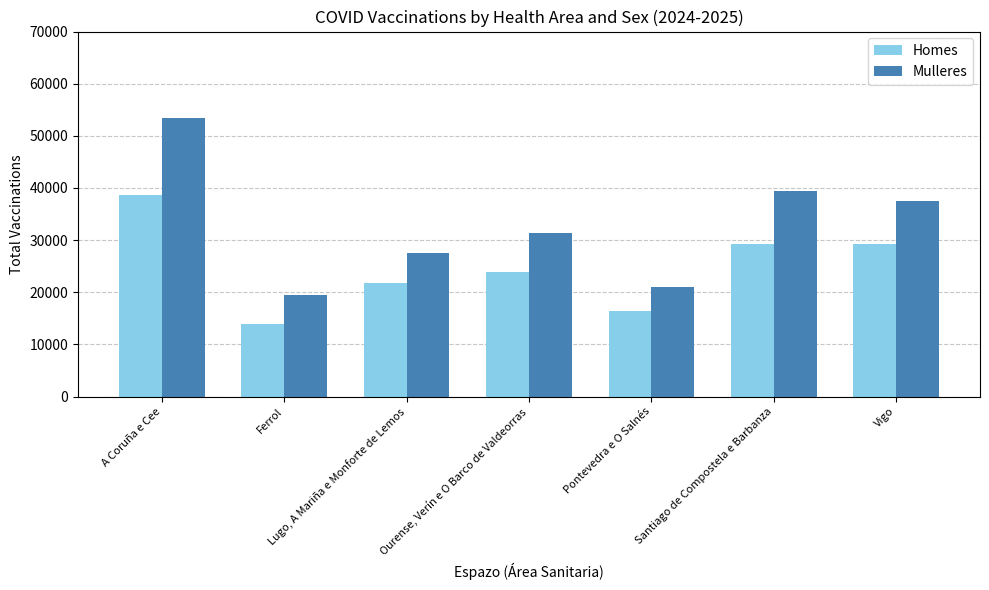

Which series has the largest total across all categories?

Mulleres